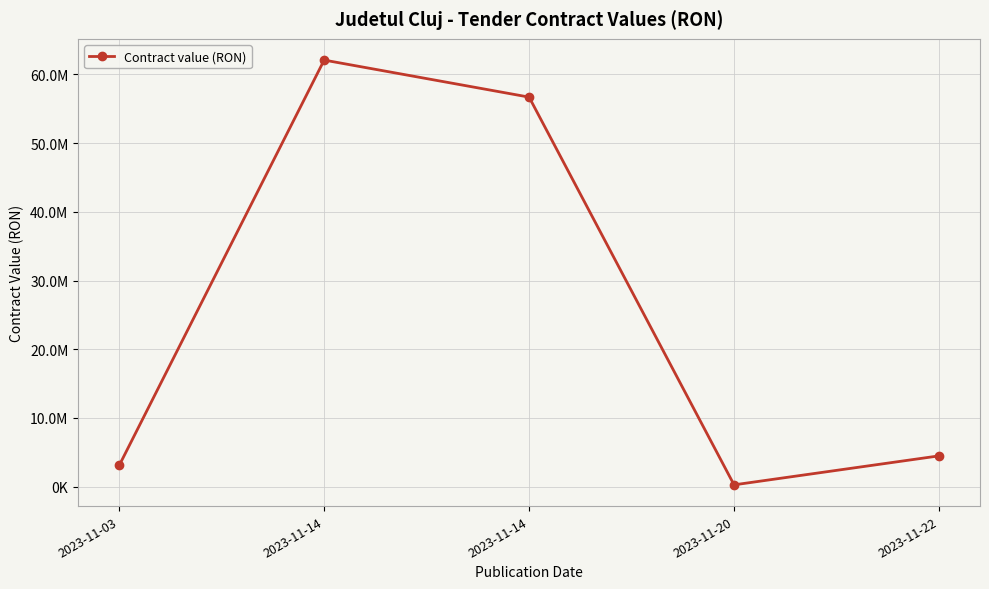

What is the ratio of the value at 2023-11-14 to the value at 2023-11-03?

18.3